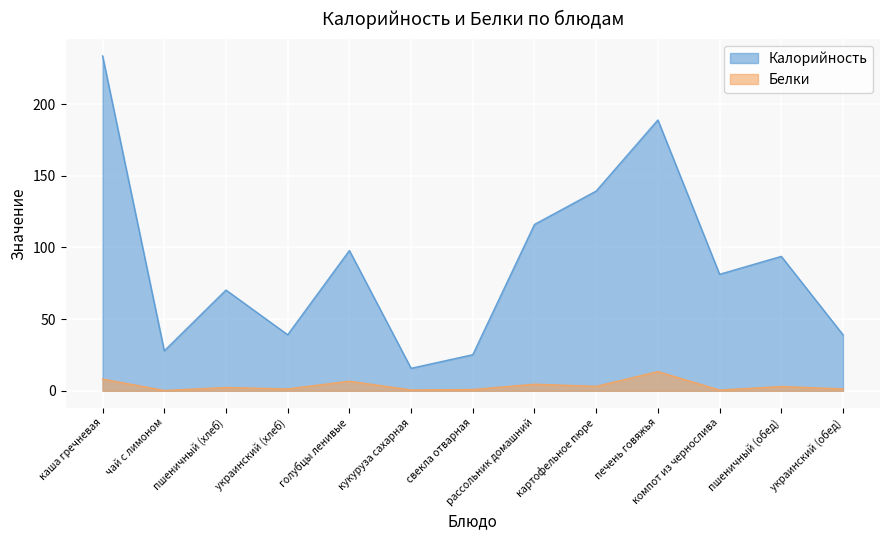

True or false: Белки and Калорийность cross at least once.

False